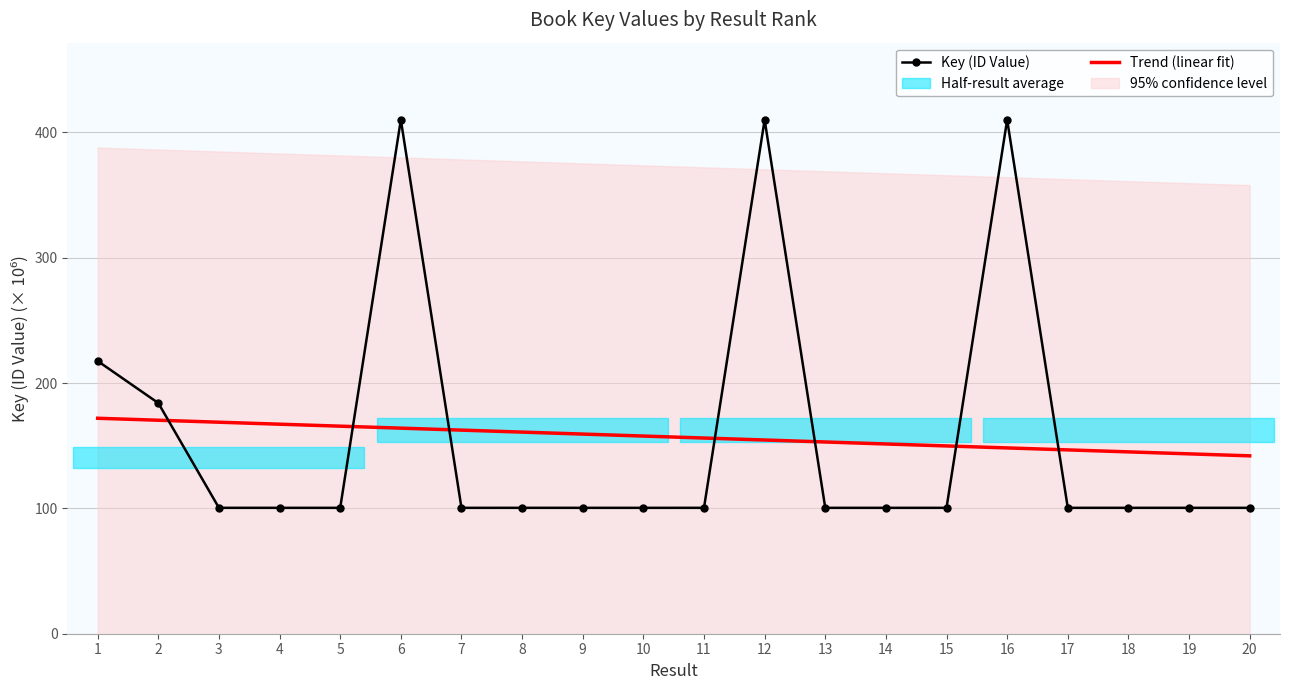

What is the maximum value for Trend (linear fit)?

171.9